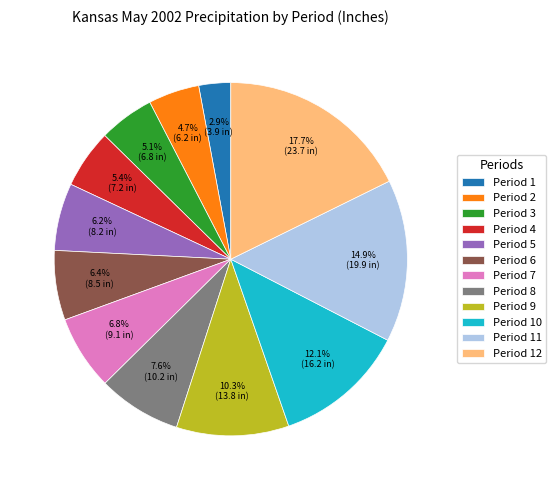

How many segments does this pie chart have?

12